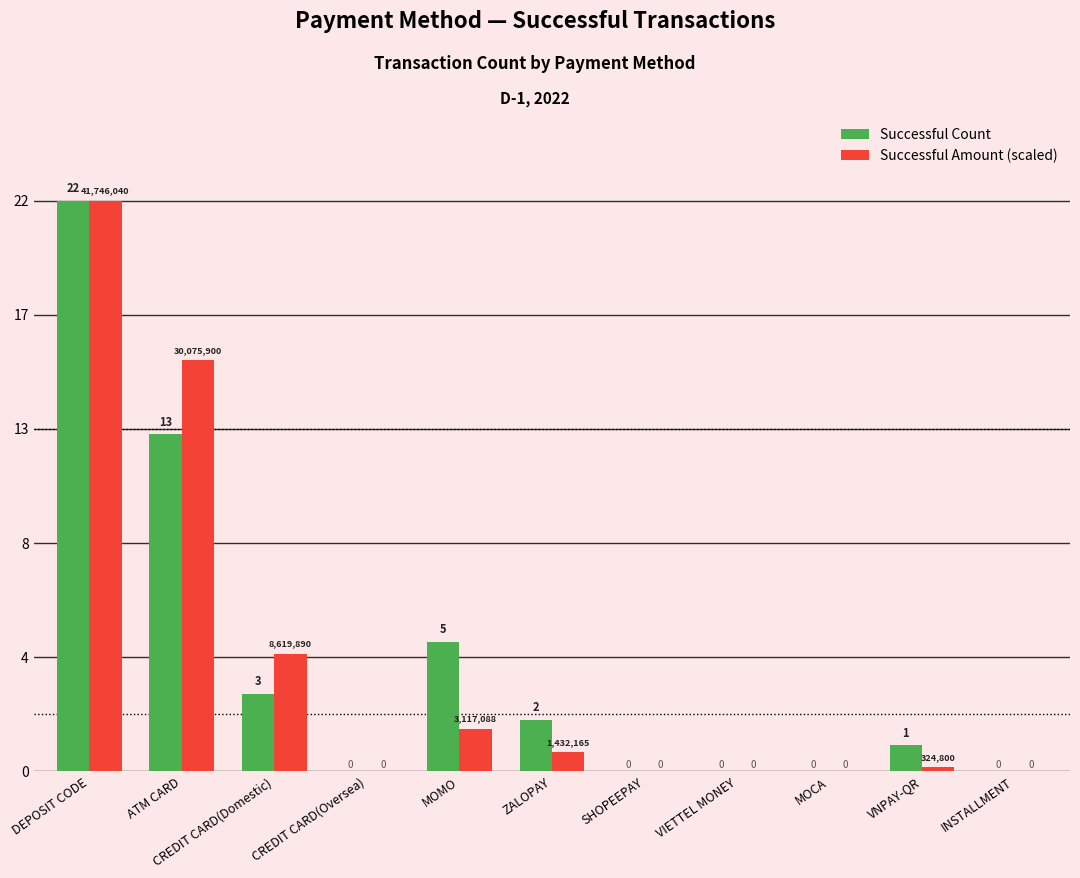

What is the total value across all series at DEPOSIT CODE?

44.0